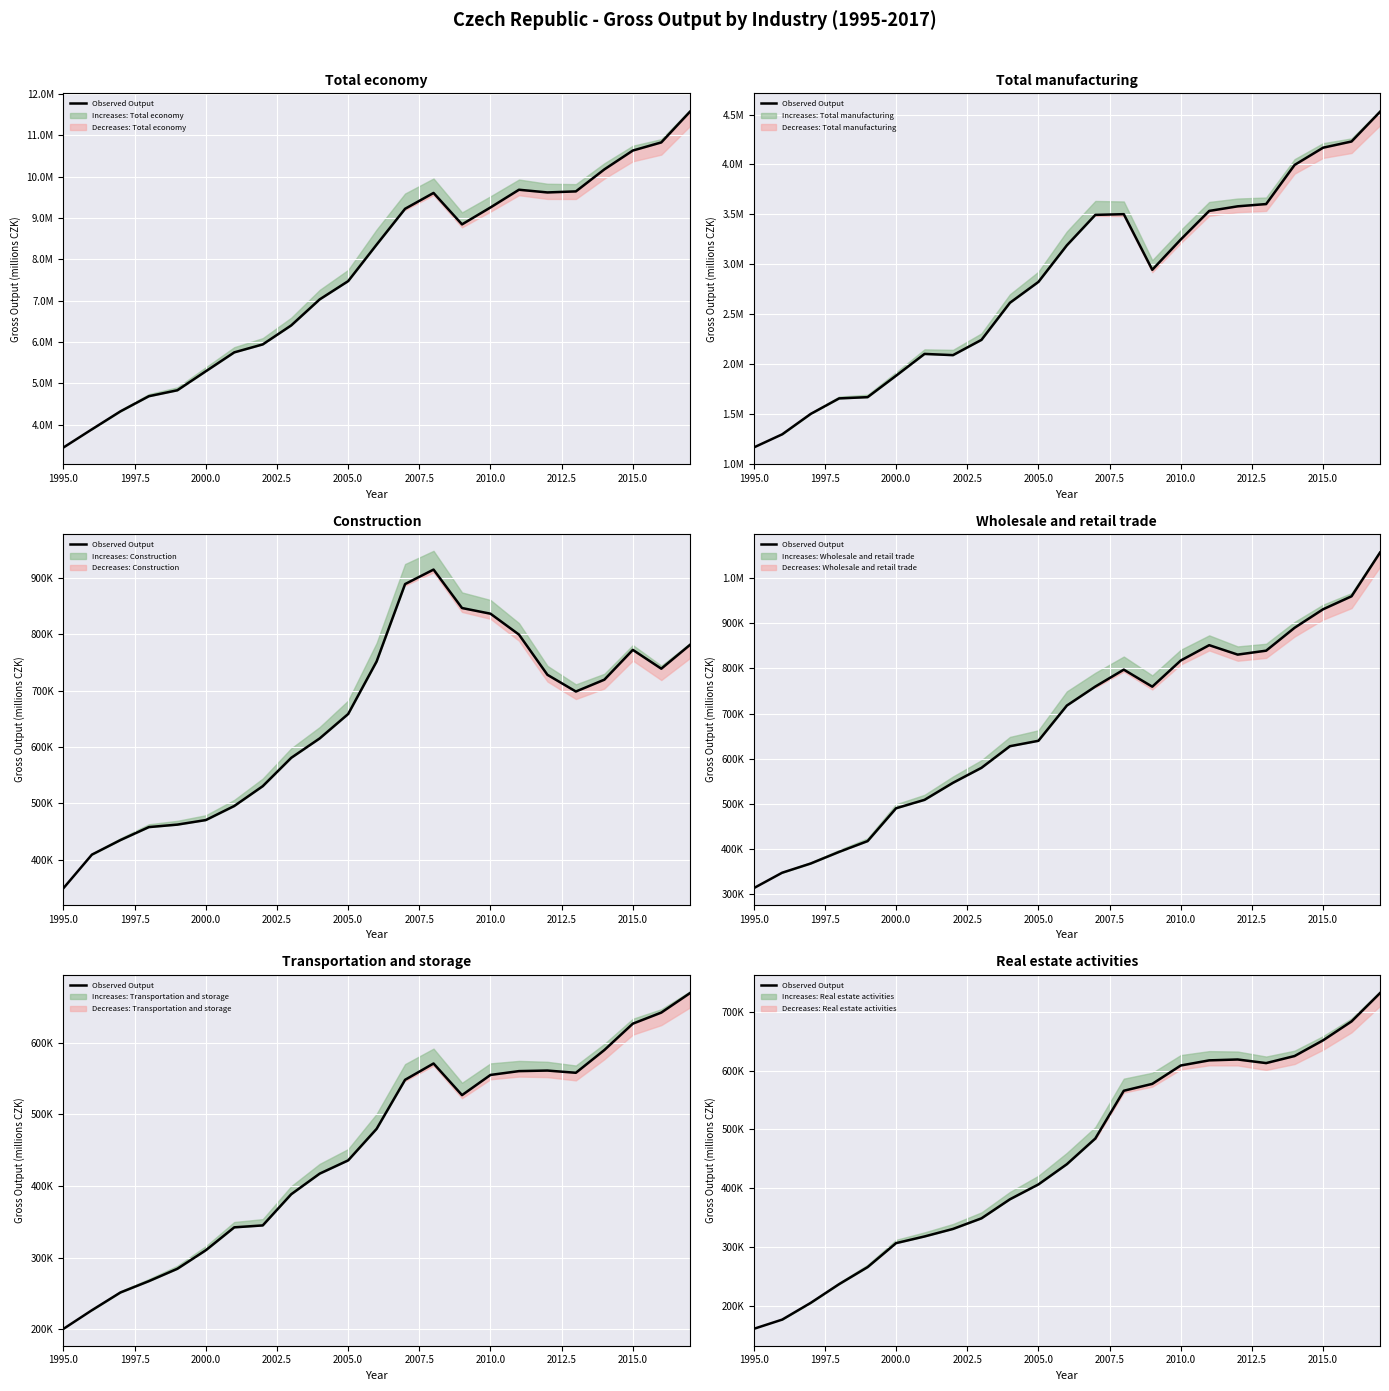

What is the label of the 3rd point from the left?

2000.0